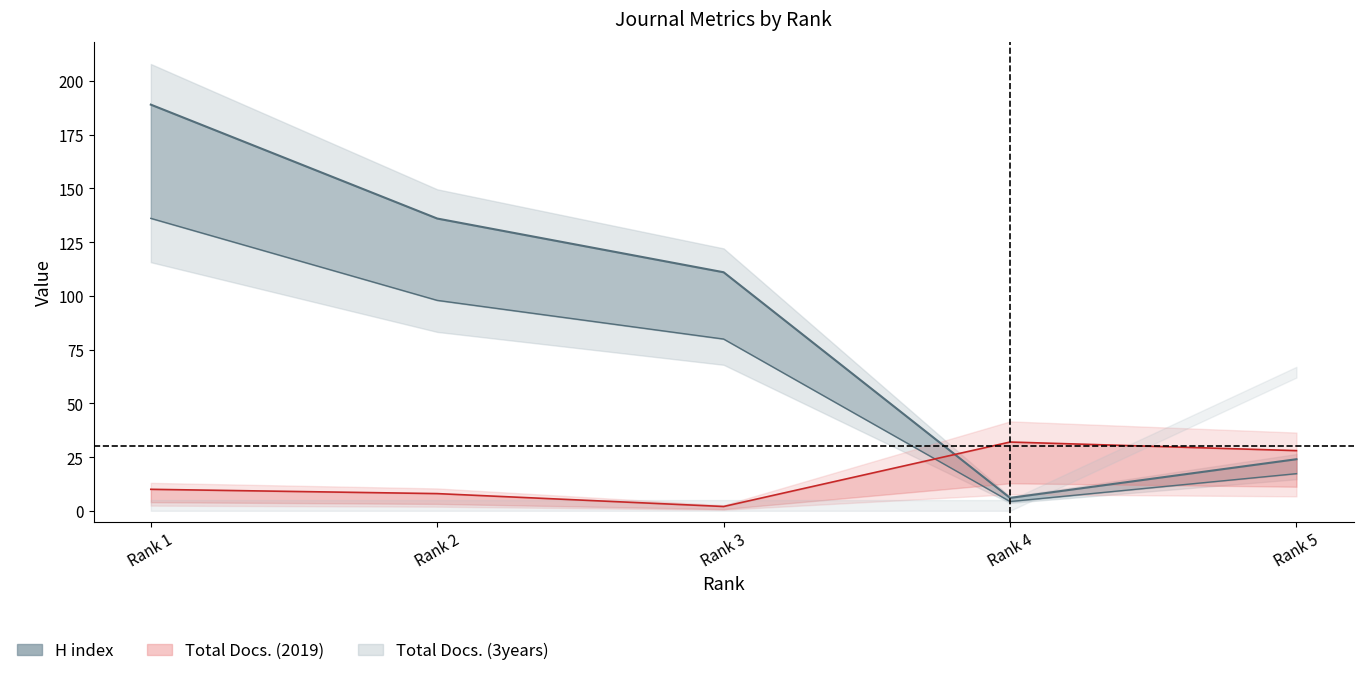

How many data points in H index are above 79?

3